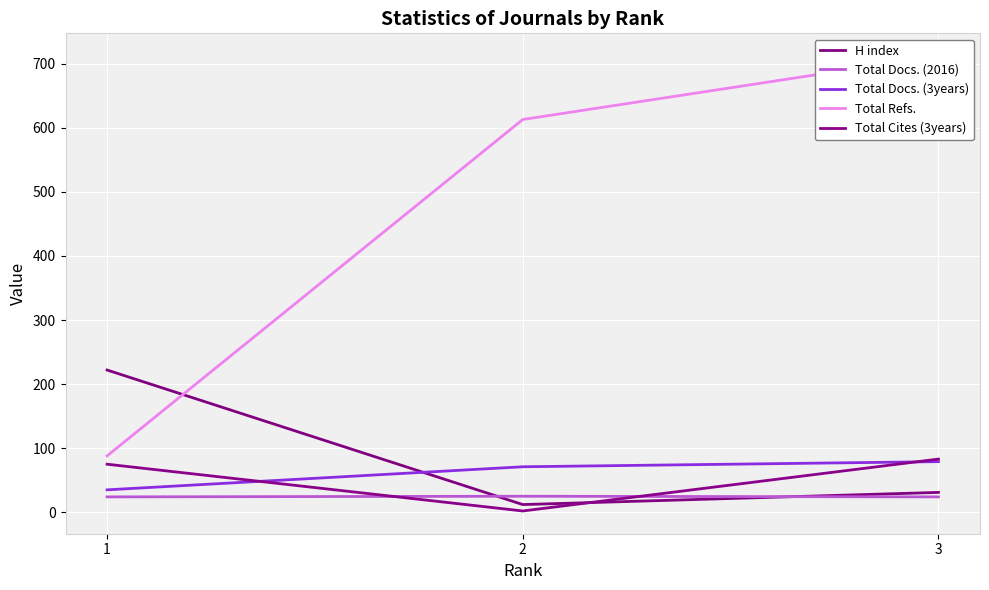

Reading left to right, extract all data points from this chart.

H index: 1=222	2=12	3=31
Total Docs. (2016): 1=24	2=25	3=24
Total Docs. (3years): 1=35	2=71	3=79
Total Refs.: 1=88	2=613	3=712
Total Cites (3years): 1=75	2=2	3=83